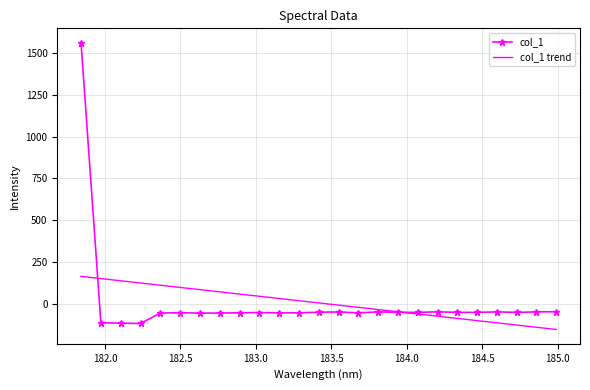

List the series in order of their peak value, lowest first.

col_1 trend, col_1